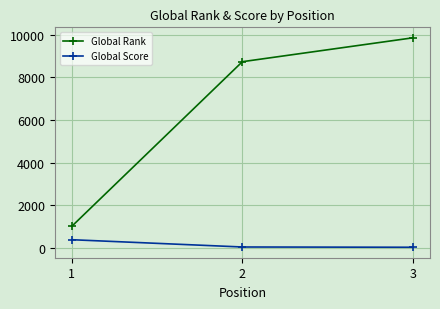

List the series in order of their overall mean, highest first.

Global Rank, Global Score